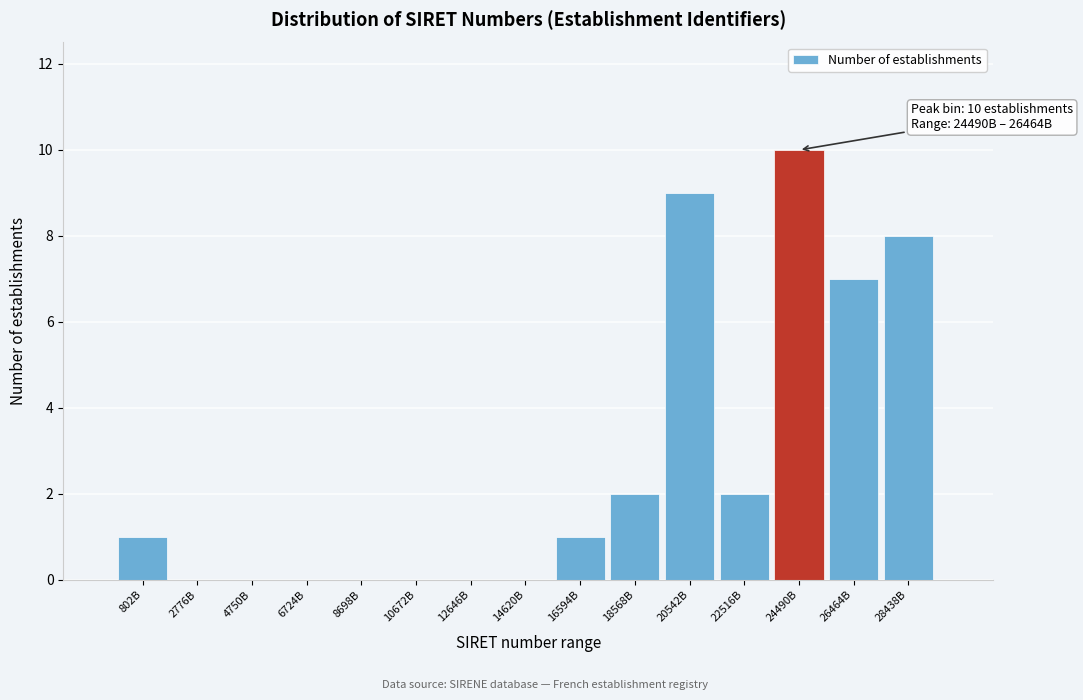

Reading left to right, transcribe all the data shown in this chart.

802B=1	2776B=0	4750B=0	6724B=0	8698B=0	10672B=0	12646B=0	14620B=0	16594B=1	18568B=2	20542B=9	22516B=2	24490B=10	26464B=7	28438B=8